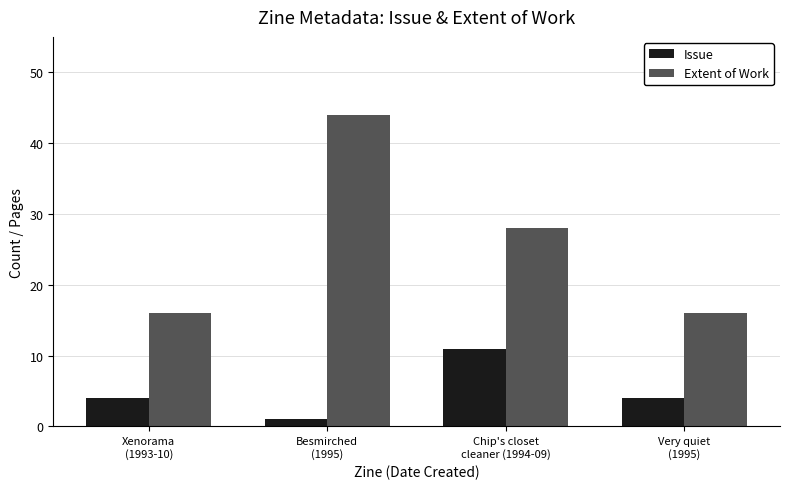

What is the difference between the Extent of Work values at Xenorama
(1993-10) and Chip's closet
cleaner (1994-09)?

12